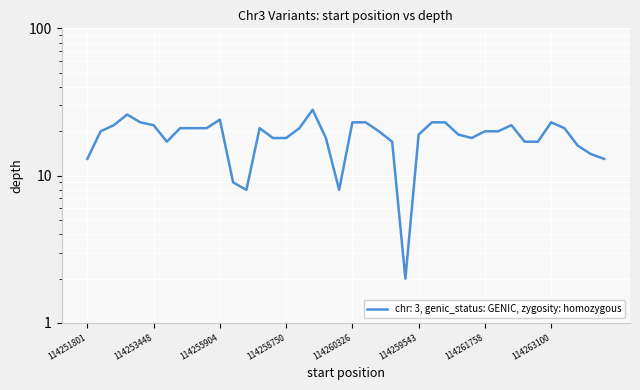

Does the chart display data point markers on the line(s)?

No